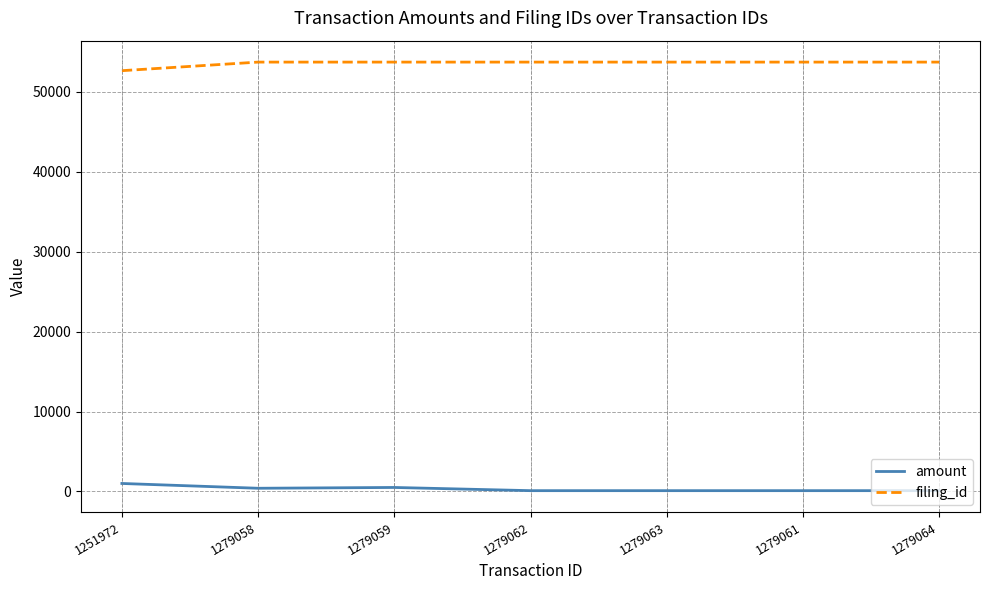

Read the amount value at 1279062, to the nearest 100.

100